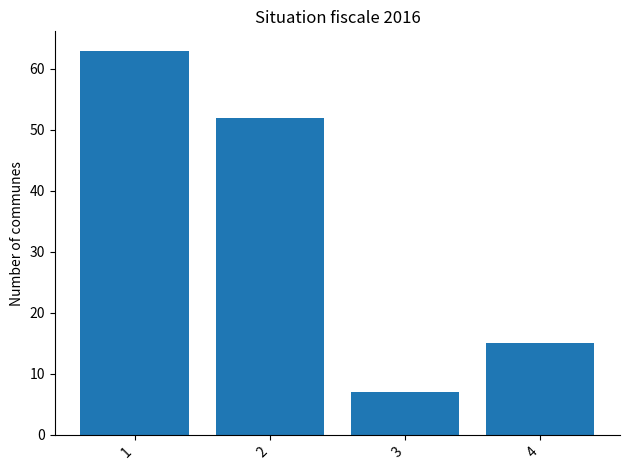

List the labels in order of value, largest first.

1, 2, 4, 3